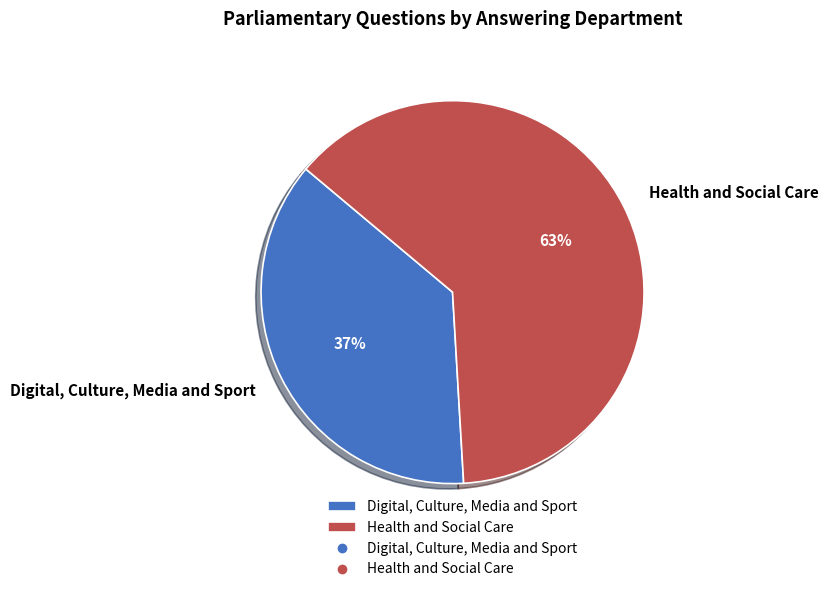

True or false: Health and Social Care accounts for 50% of the total.

False